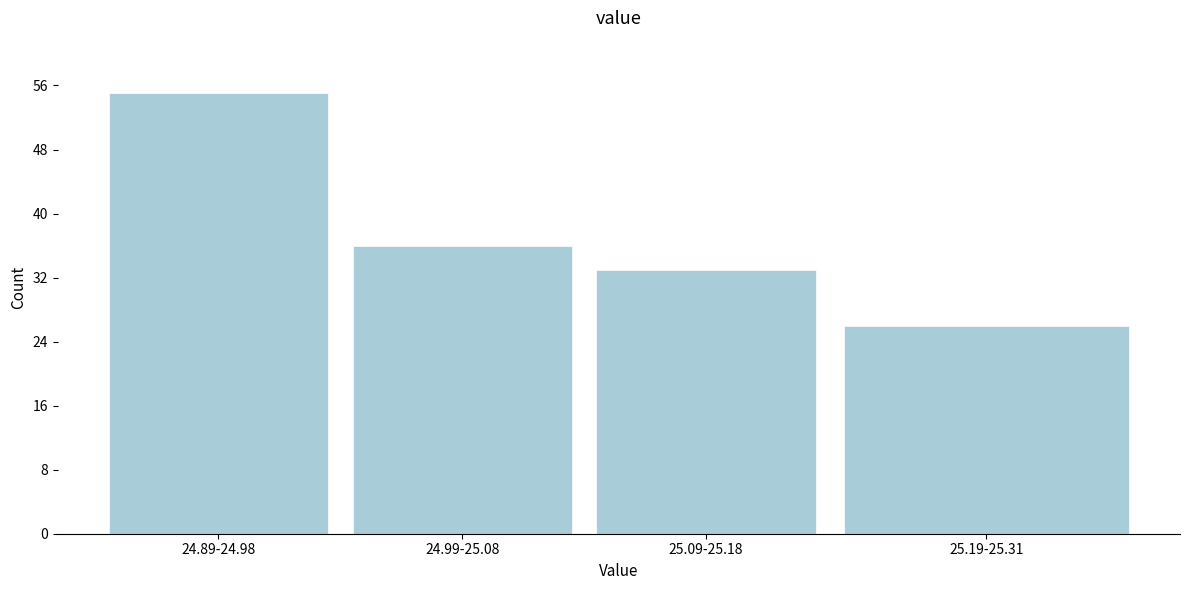

Reading right to left, extract all data points from this chart.

26	33	36	55